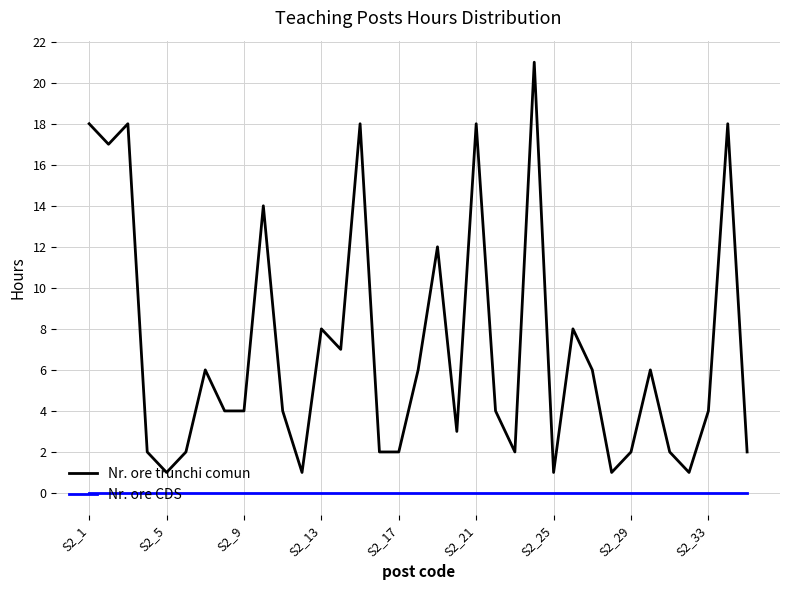

What is the difference between the maximum and minimum values in the Nr. ore trunchi comun series?

20